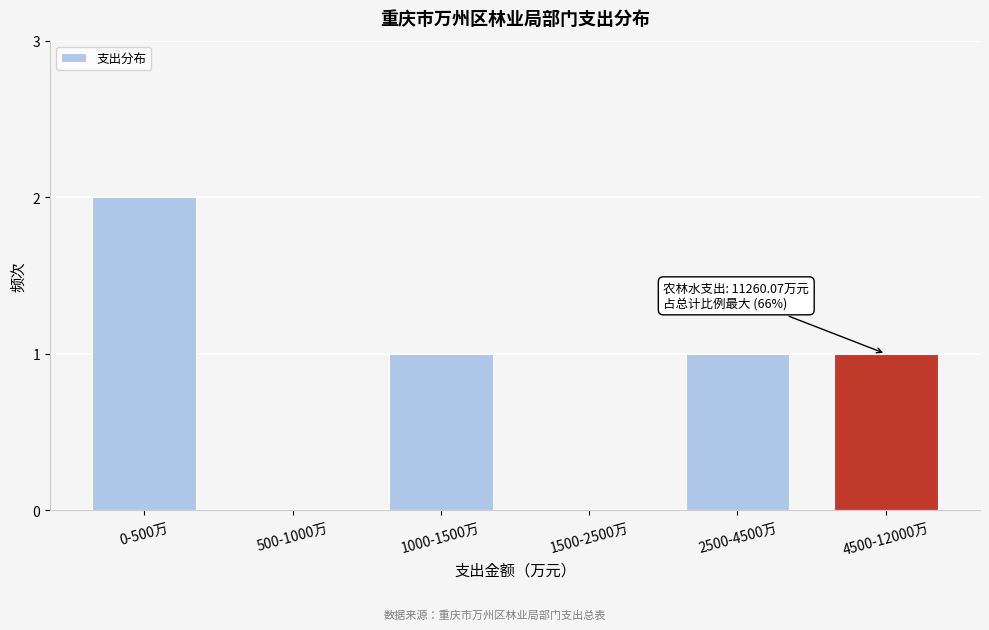

Reading left to right, transcribe all the data shown in this chart.

0-500万=2	500-1000万=0	1000-1500万=1	1500-2500万=0	2500-4500万=1	4500-12000万=1